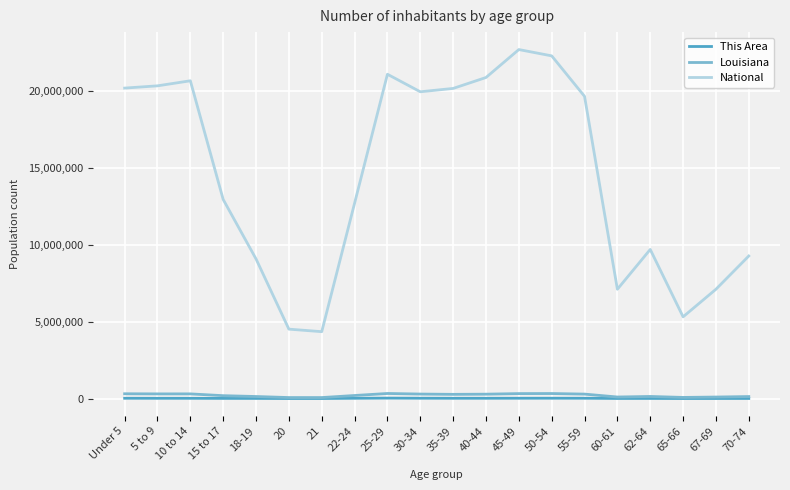

At which label does National first exceed 19664805?

Under 5